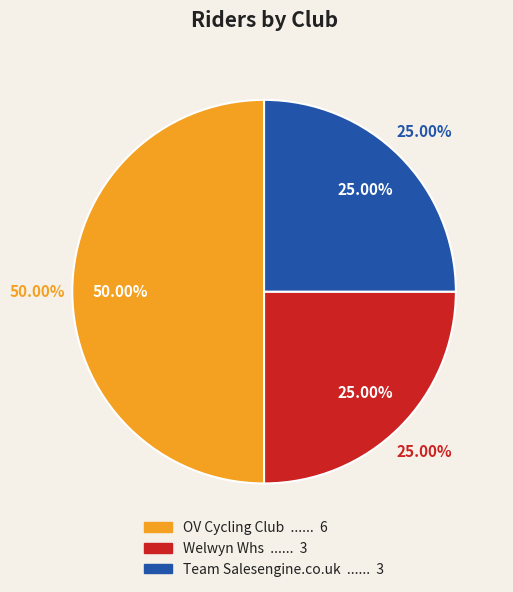

To the nearest percent, what is the difference between the largest and smallest slice percentages?

25%